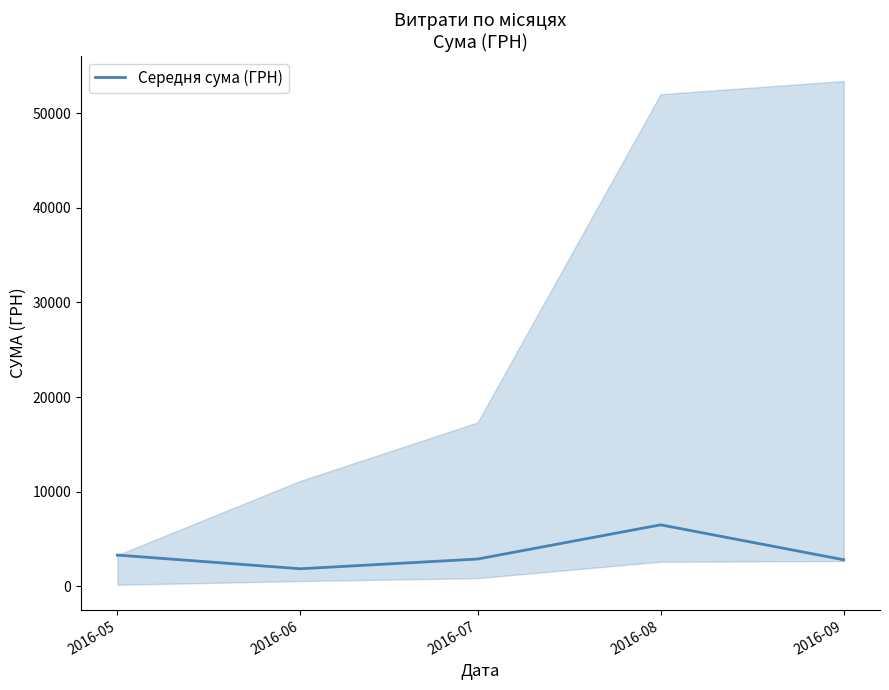

What is the minimum value shown in the chart?

1857.3